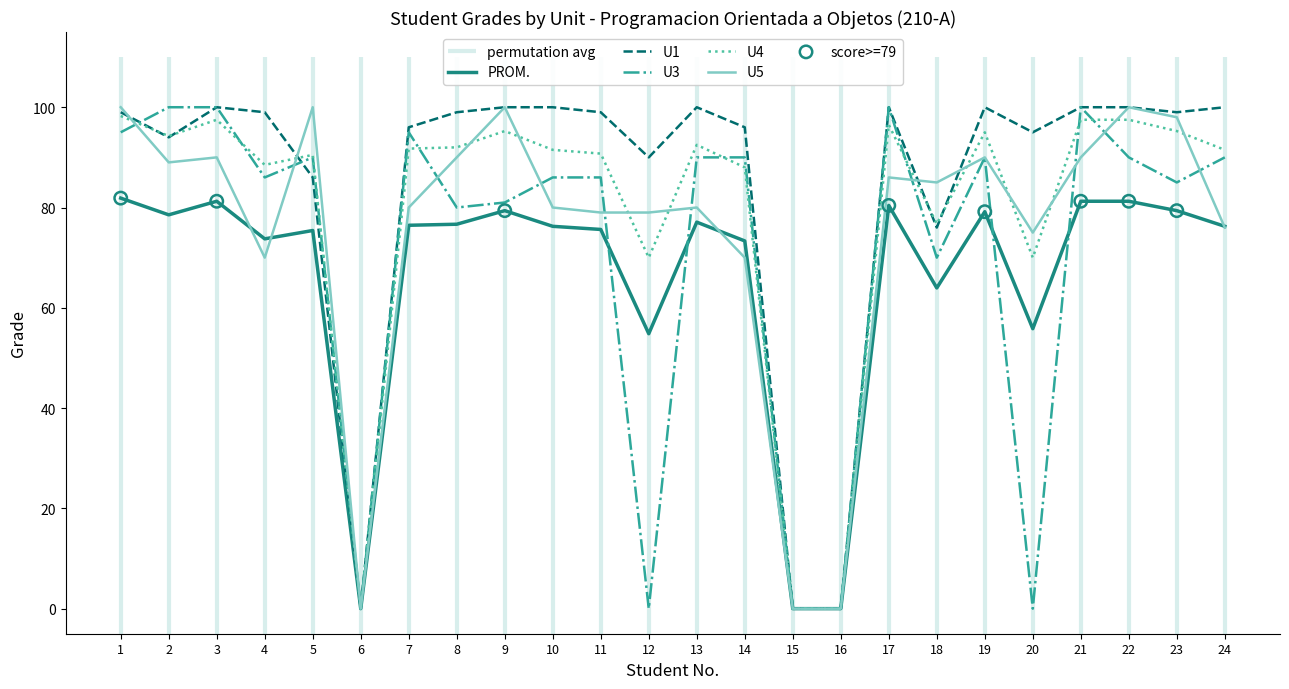

At how many categories does at least one series exceed 30?

21